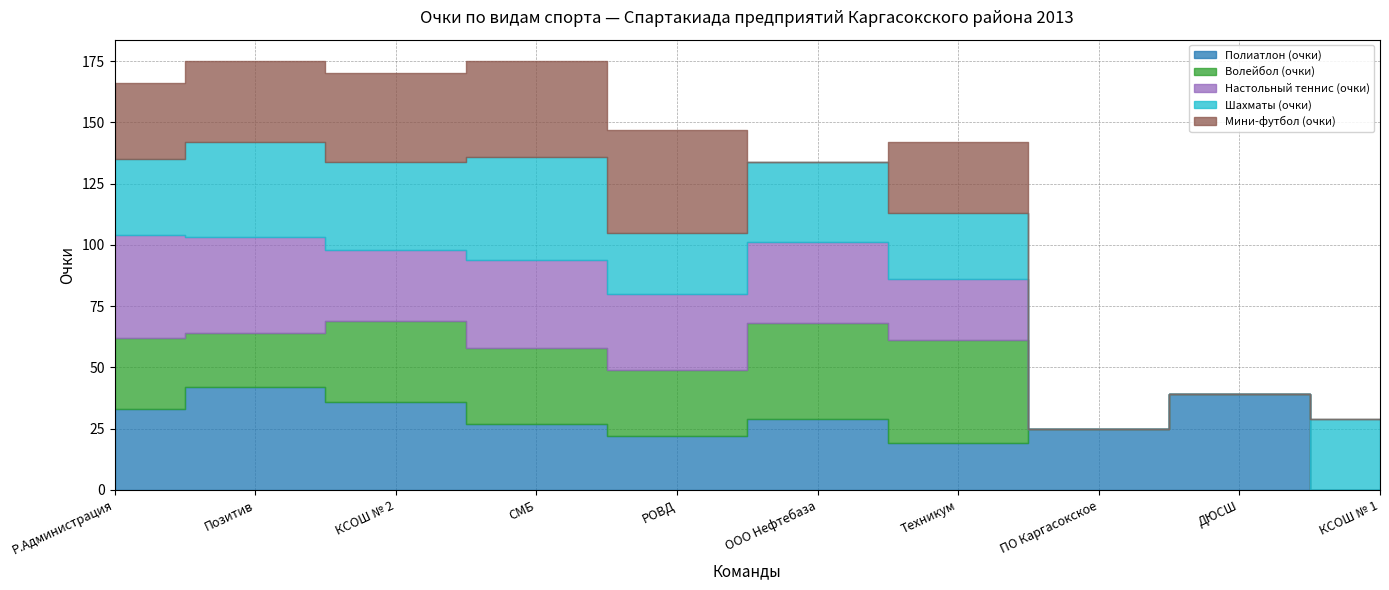

List the series in order of their overall mean, lowest first.

Мини-футбол (очки), Волейбол (очки), Настольный теннис (очки), Шахматы (очки), Полиатлон (очки)